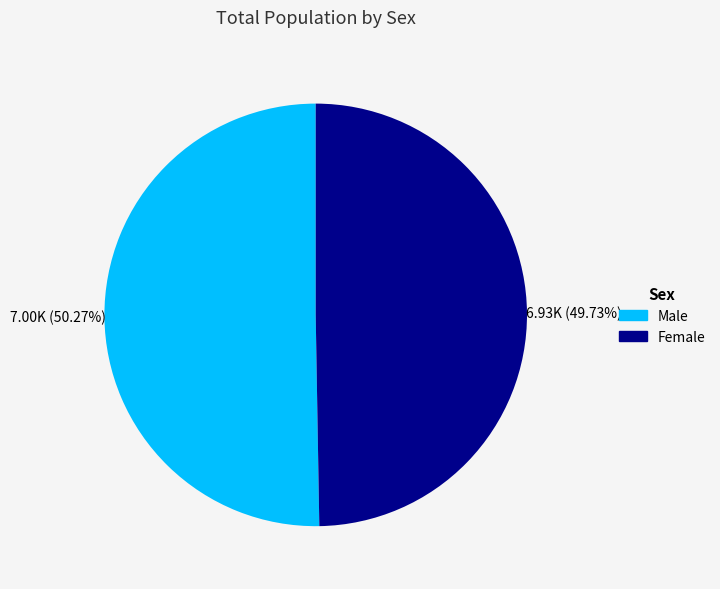

Do Female and Male together represent more than half of the pie?

Yes